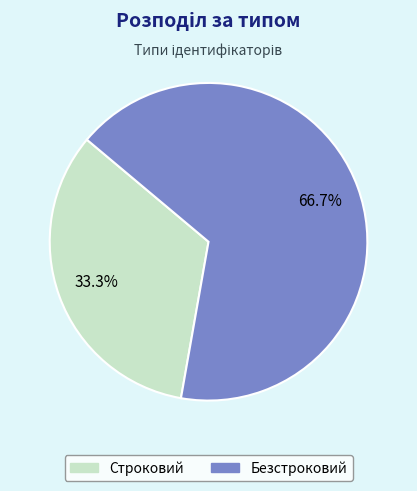

What percentage is the Безстроковий slice, to the nearest percent?

67%